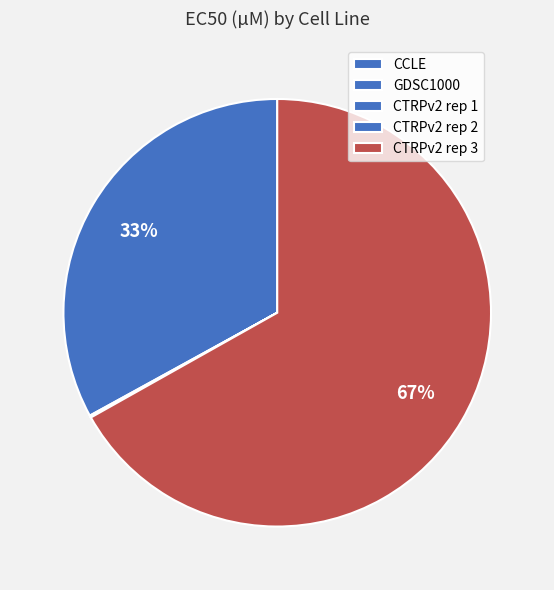

True or false: CTRPv2 rep 2 accounts for 0% of the total.

True